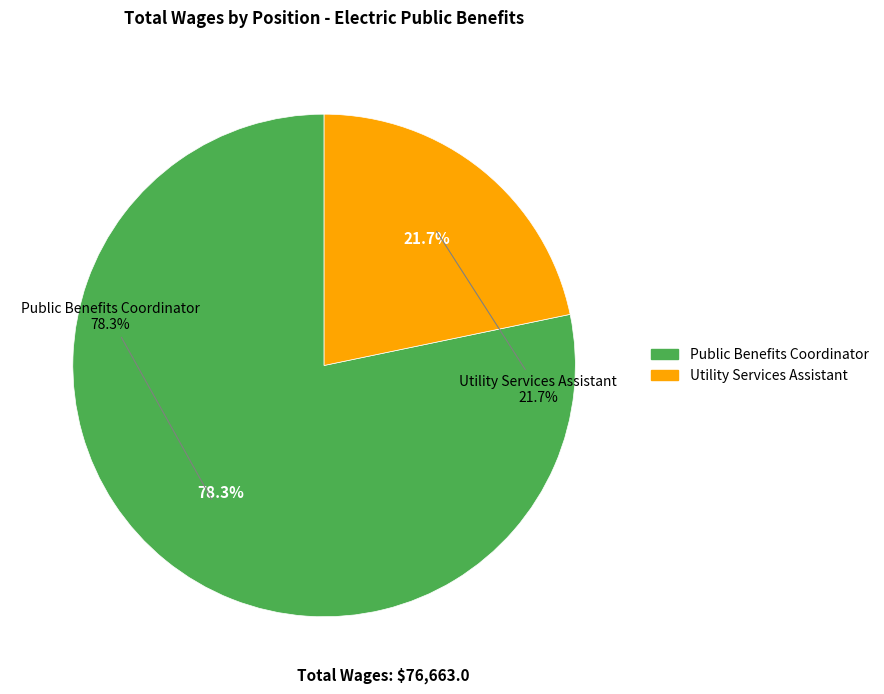

Count the number of slices in the pie.

2